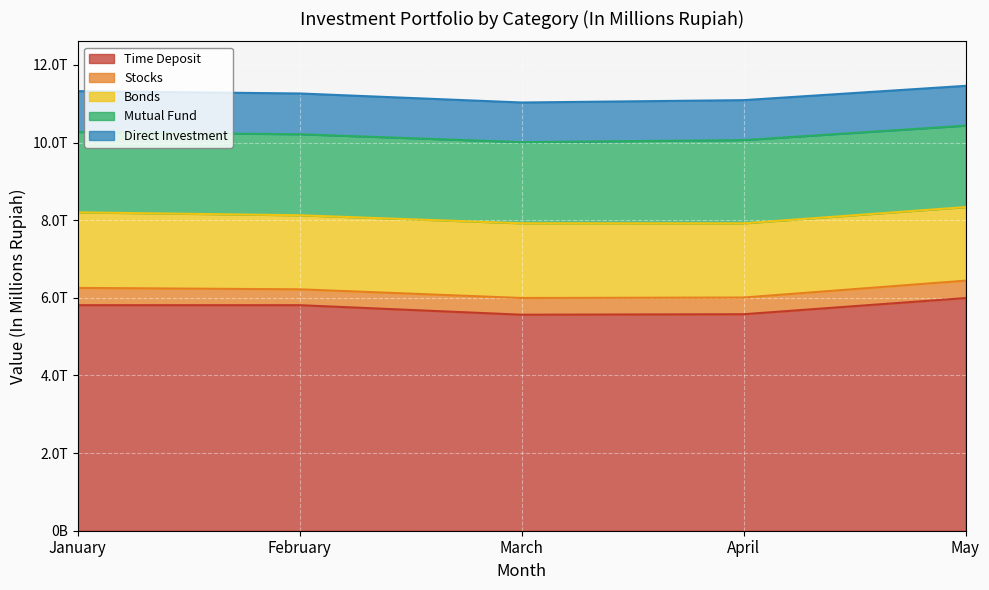

How many interior local peaks does the Bonds series have?

1